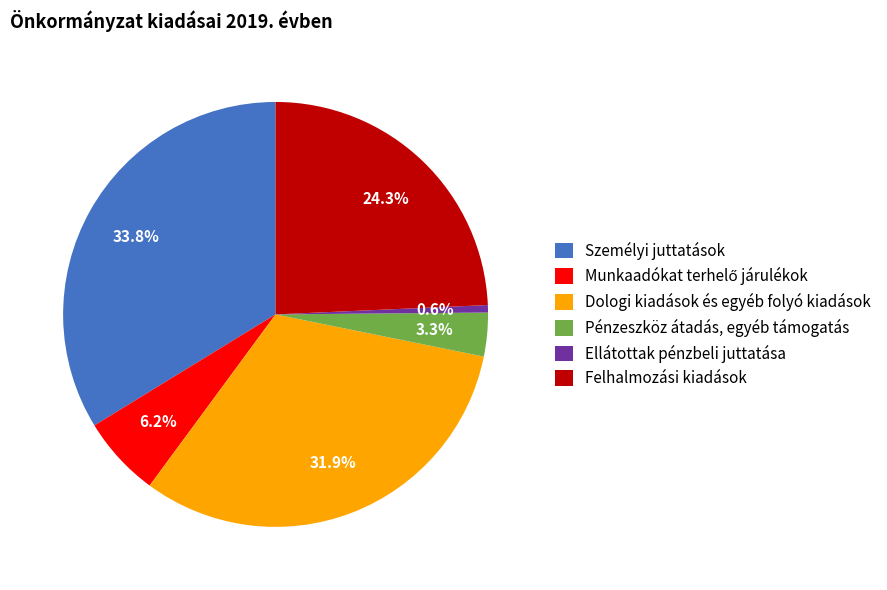

Is there any slice that represents more than half of the pie?

No